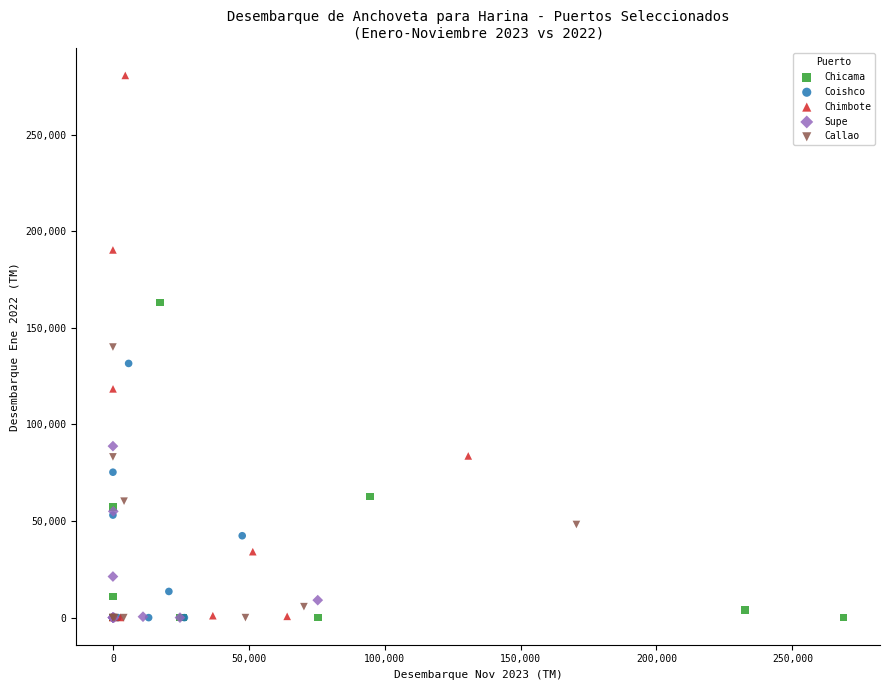

What are all the series names shown in the legend?

Chicama, Coishco, Chimbote, Supe, Callao